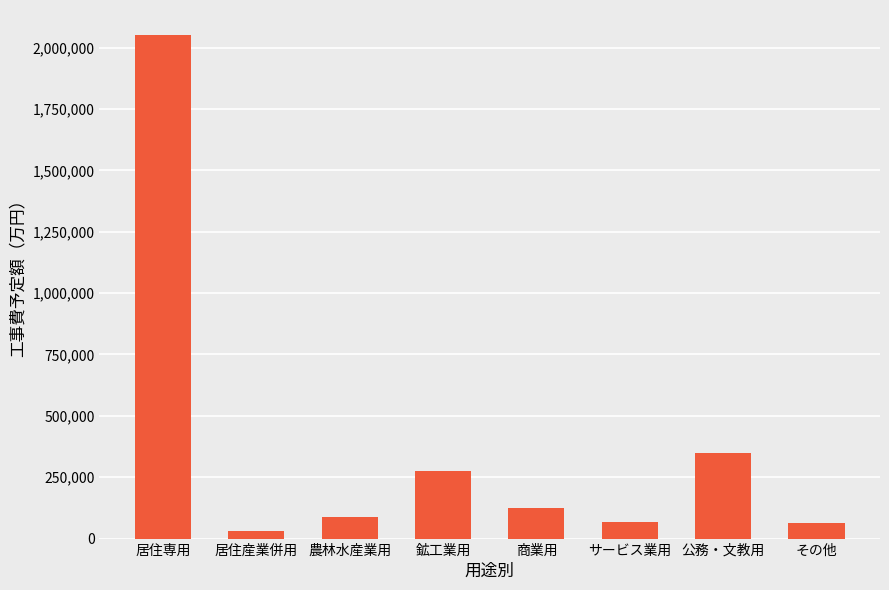

What is the greatest value displayed?

2050776